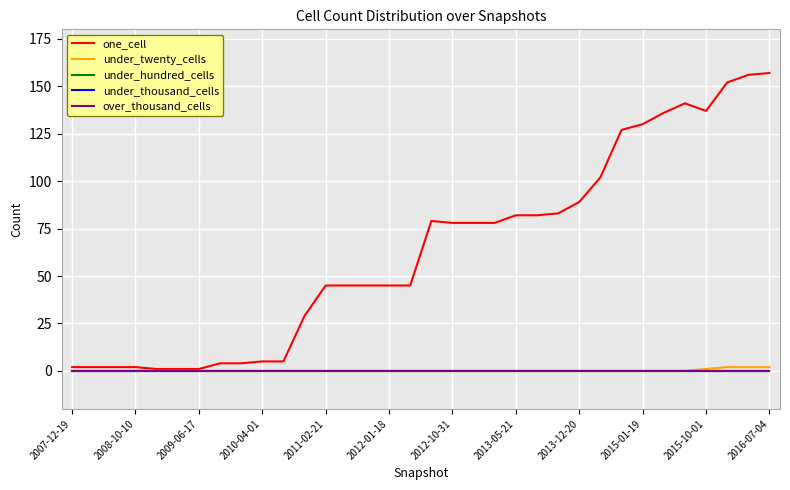

True or false: one_cell and under_thousand_cells cross at least once.

False